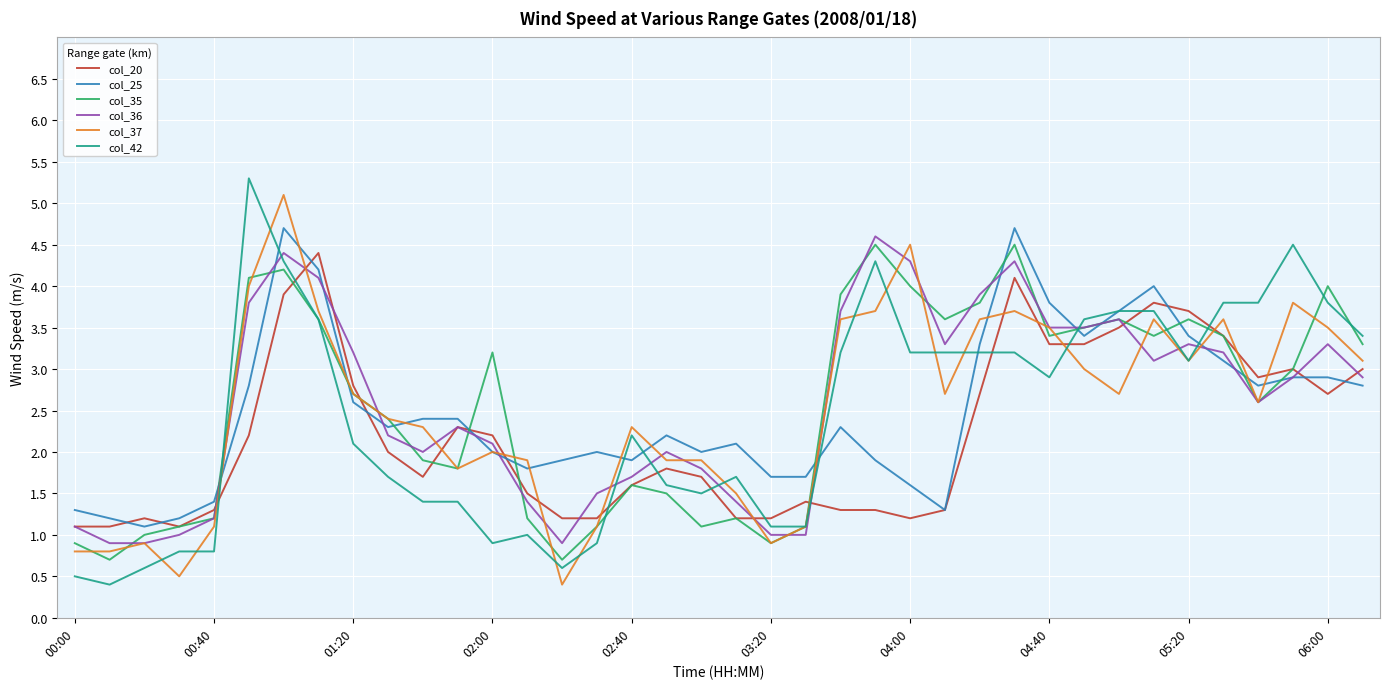

Does the chart have visible grid lines?

Yes